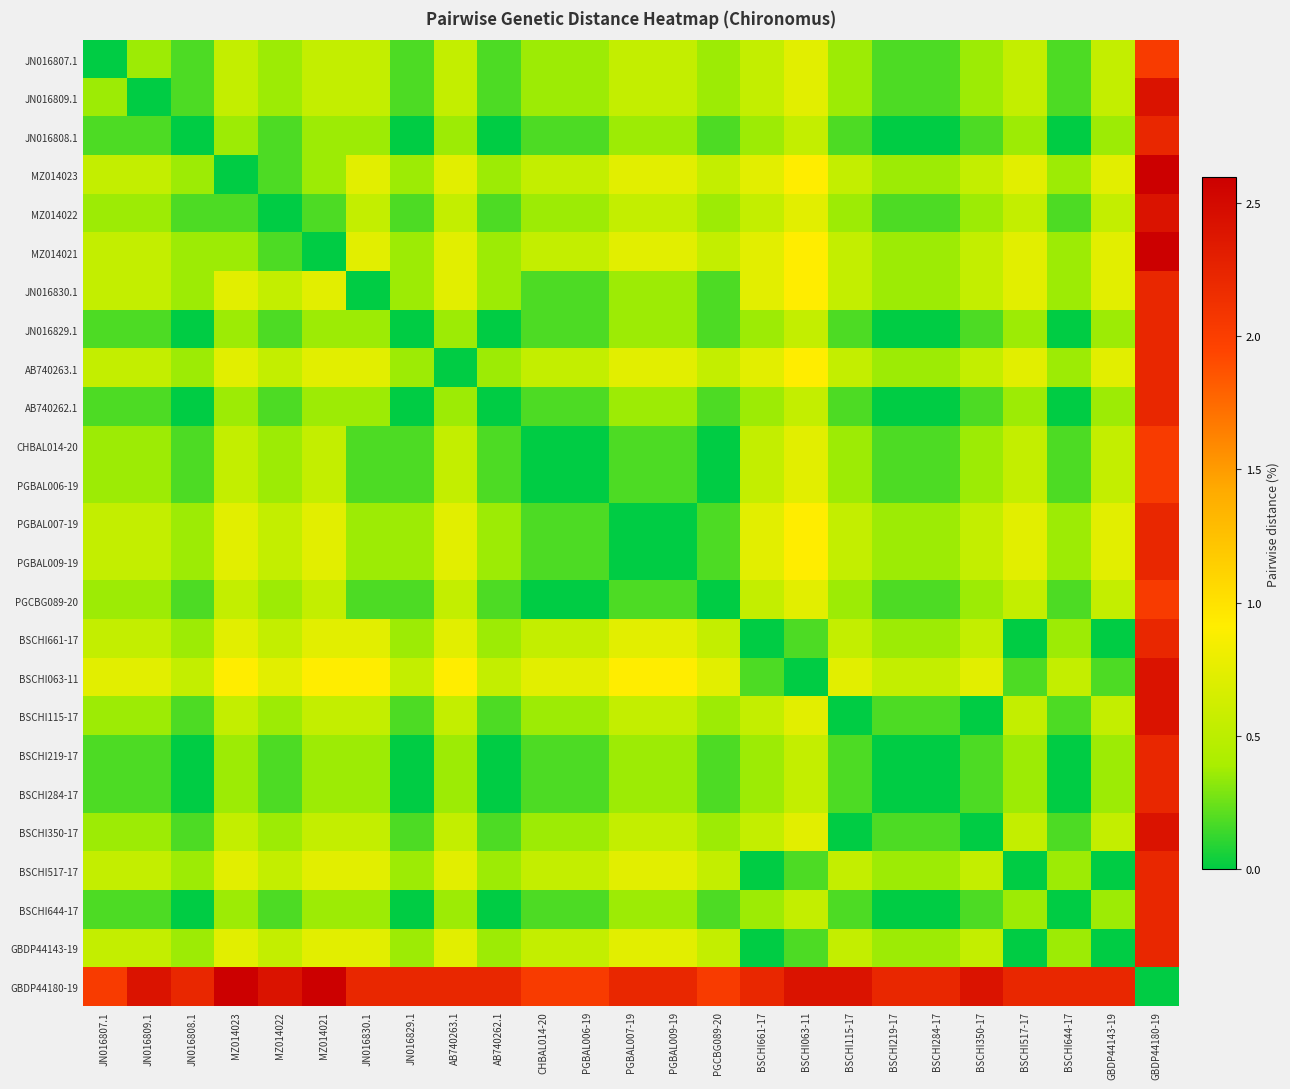

List the series in order of their peak value, lowest first.

JN016807.1, CHBAL014-20, PGBAL006-19, PGCBG089-20, JN016808.1, JN016830.1, JN016829.1, AB740262.1, PGBAL007-19, PGBAL009-19, BSCHI661-17, BSCHI219-17, BSCHI284-17, BSCHI517-17, BSCHI644-17, GBDP44143-19, AB740263.1, JN016809.1, MZ014022, BSCHI063-11, BSCHI115-17, BSCHI350-17, MZ014023, MZ014021, GBDP44180-19